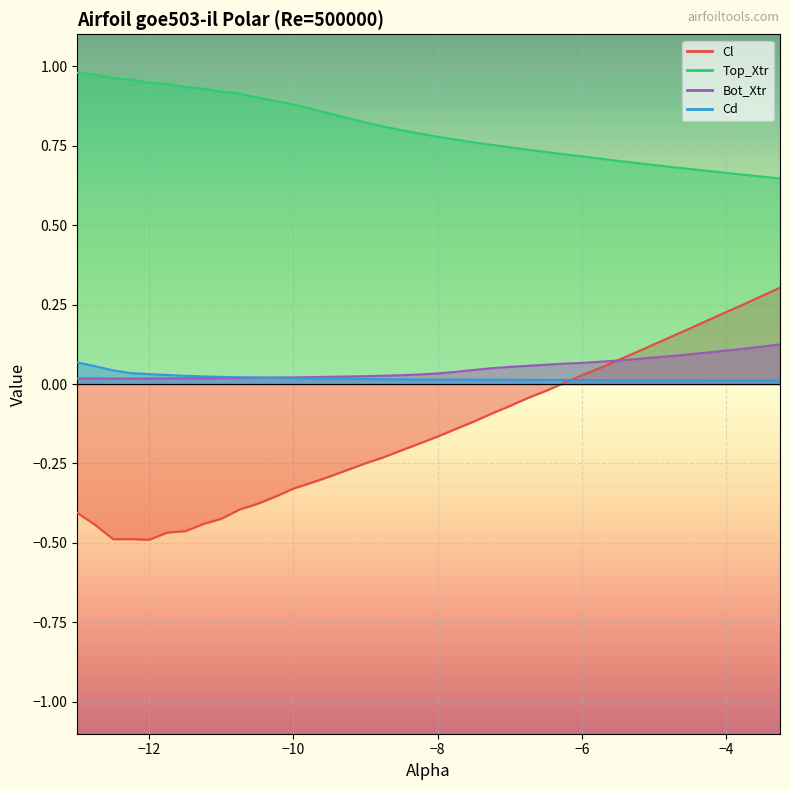

Reading left to right, list all the values displayed in this chart.

Cl: -0.4	-0.4	-0.5	-0.5	-0.5	-0.5	-0.5	-0.4	-0.4	-0.4	-0.4	-0.4	-0.3	-0.3	-0.3	-0.3	-0.2	-0.2	-0.2	-0.2	-0.2	-0.1	-0.1	-0.1	-0.1	-0.0	-0.0	0.0	0.0	0.1	0.1	0.1	0.1	0.1	0.2	0.2	0.2	0.3	0.3	0.3
Cd: 0.1	0.1	0.0	0.0	0.0	0.0	0.0	0.0	0.0	0.0	0.0	0.0	0.0	0.0	0.0	0.0	0.0	0.0	0.0	0.0	0.0	0.0	0.0	0.0	0.0	0.0	0.0	0.0	0.0	0.0	0.0	0.0	0.0	0.0	0.0	0.0	0.0	0.0	0.0	0.0
Top_Xtr: 1.0	1.0	1.0	1.0	0.9	0.9	0.9	0.9	0.9	0.9	0.9	0.9	0.9	0.9	0.9	0.8	0.8	0.8	0.8	0.8	0.8	0.8	0.8	0.8	0.7	0.7	0.7	0.7	0.7	0.7	0.7	0.7	0.7	0.7	0.7	0.7	0.7	0.7	0.7	0.6
Bot_Xtr: 0.0	0.0	0.0	0.0	0.0	0.0	0.0	0.0	0.0	0.0	0.0	0.0	0.0	0.0	0.0	0.0	0.0	0.0	0.0	0.0	0.0	0.0	0.0	0.0	0.1	0.1	0.1	0.1	0.1	0.1	0.1	0.1	0.1	0.1	0.1	0.1	0.1	0.1	0.1	0.1